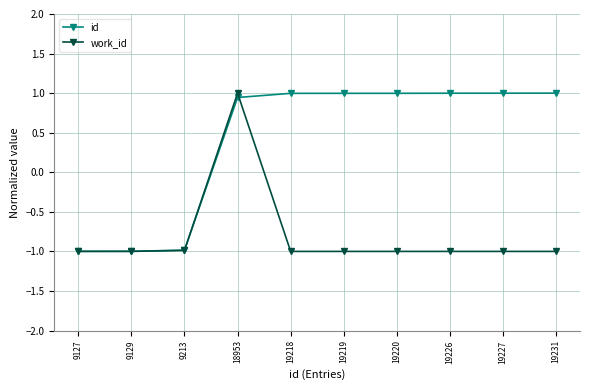

What is the spread (max minus min) of values at 19218?

2.0